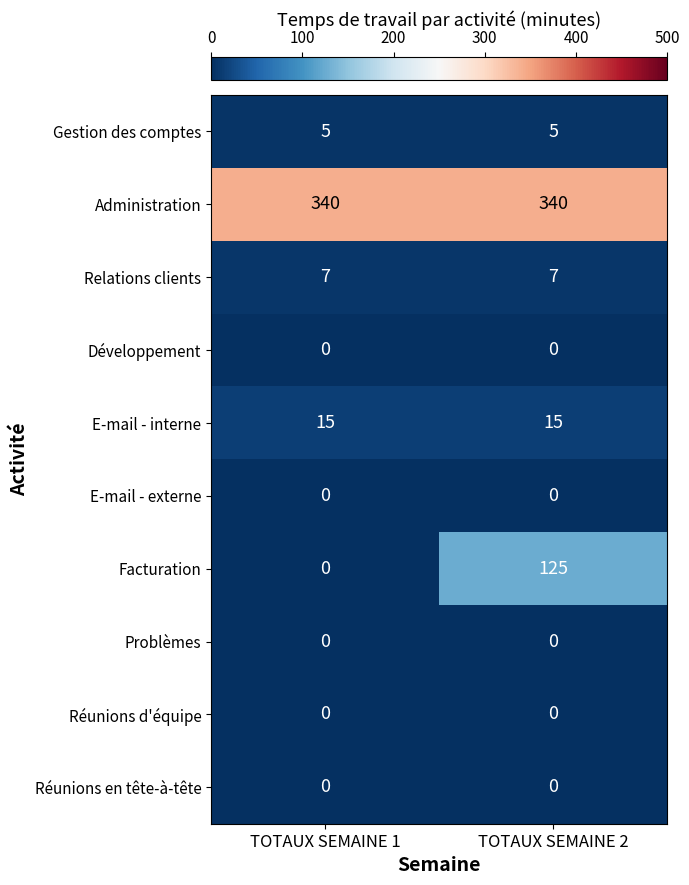

Which series has the widest spread of values?

Facturation